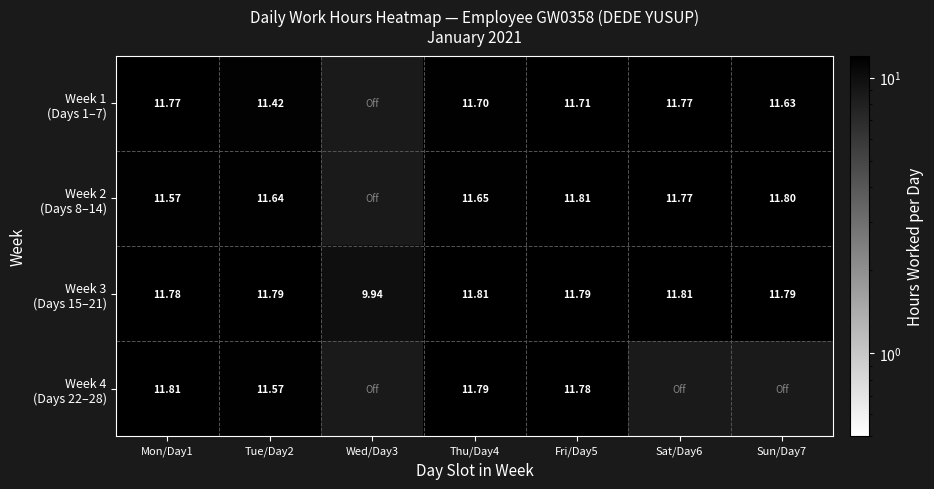

How many data points in Week 1 (Days 1–7) are above 11?

6